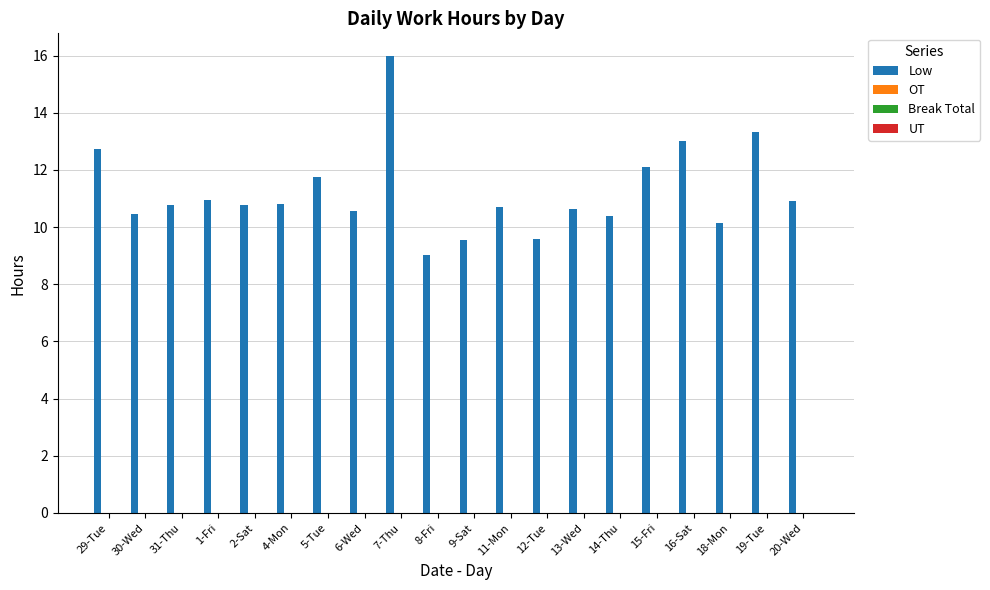

What is the value of the 12th bar from the left?

10.7